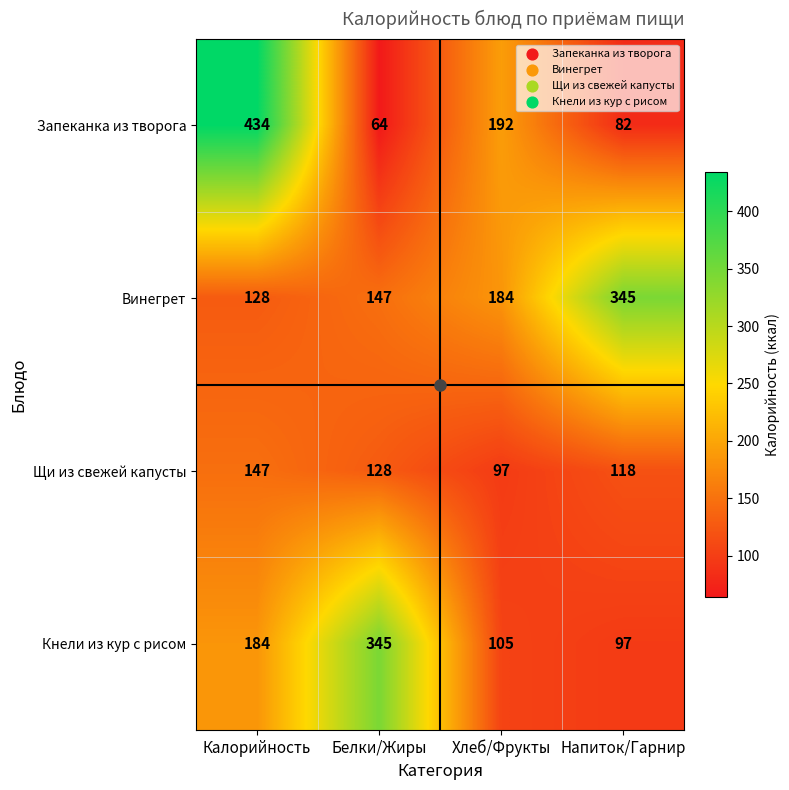

What is the minimum value shown in the chart?

64